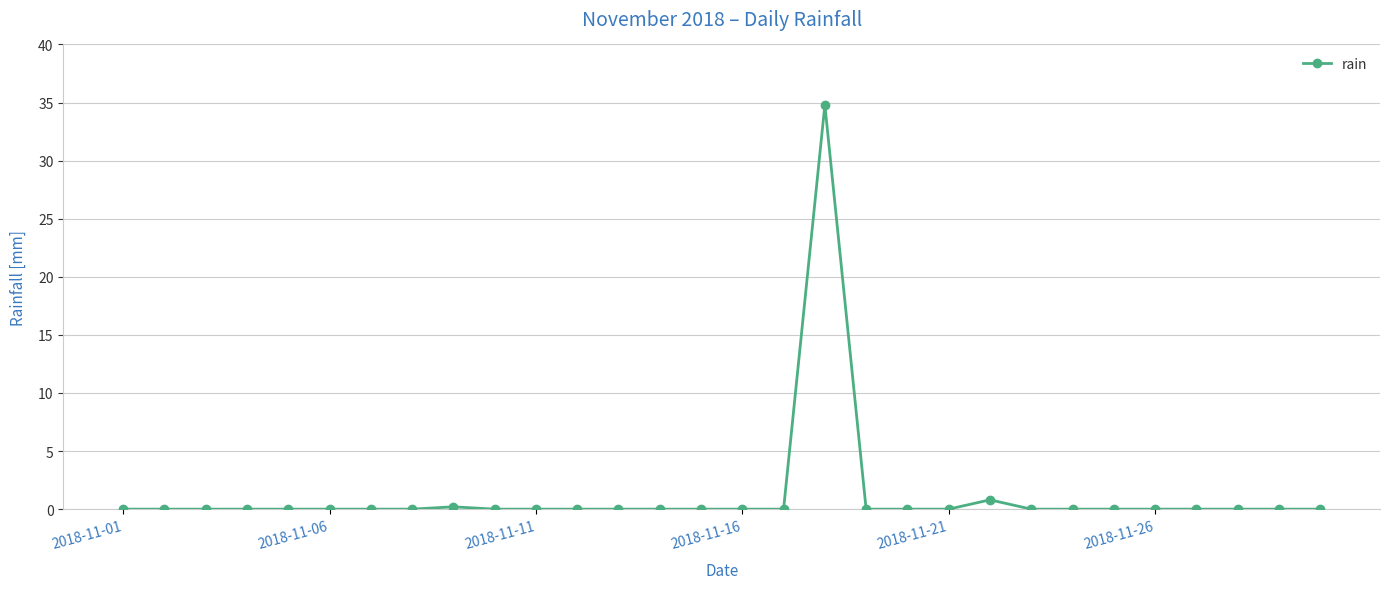

True or false: the data has more than 0 interior local peaks.

True